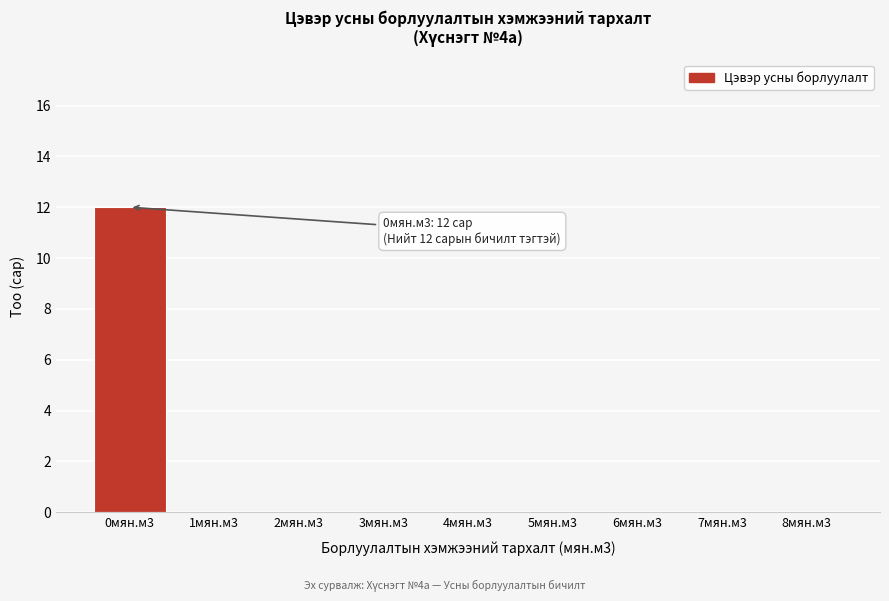

Reading right to left, what are all the values shown in this chart?

8мян.м3=0	7мян.м3=0	6мян.м3=0	5мян.м3=0	4мян.м3=0	3мян.м3=0	2мян.м3=0	1мян.м3=0	0мян.м3=12